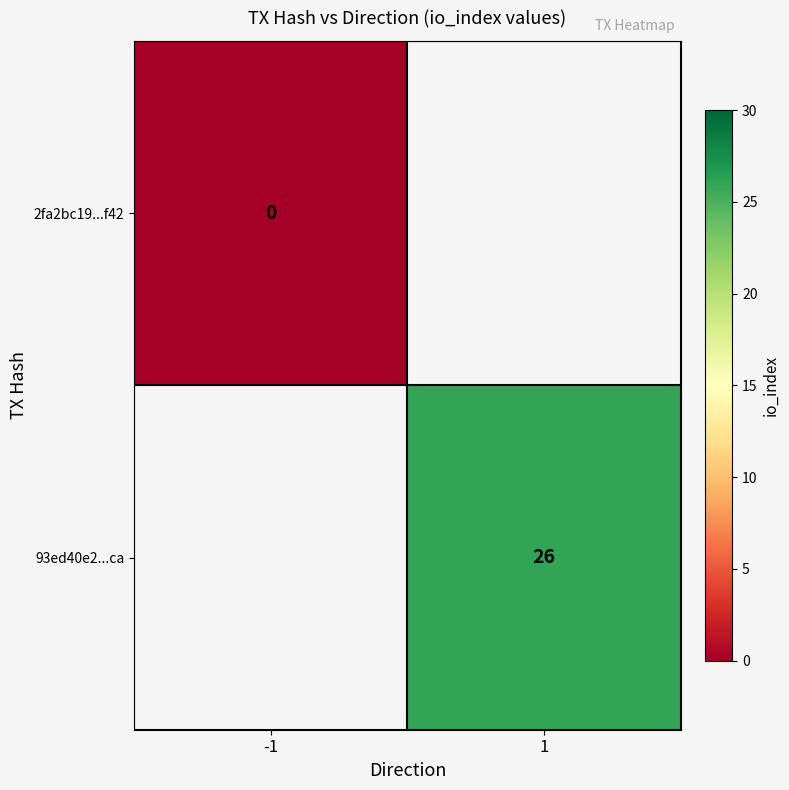

The value of 93ed40e2...ca at 1 is 45. True or false?

False